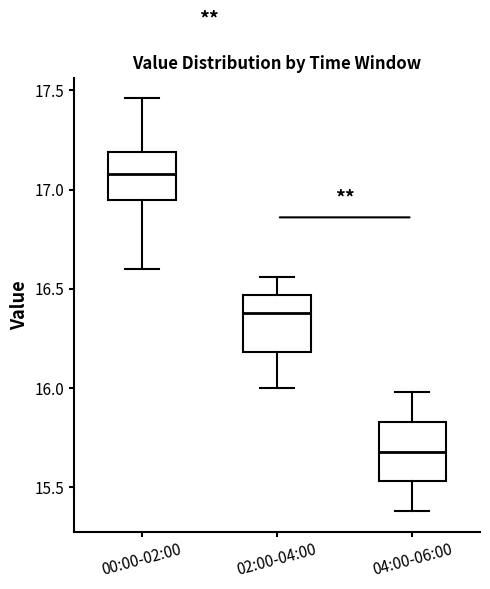

Where does the lower whisker of the box for 00:00-02:00 end on the y-axis? The values are not printed on the chart, so give them approximately, as read against the axis.

16.60